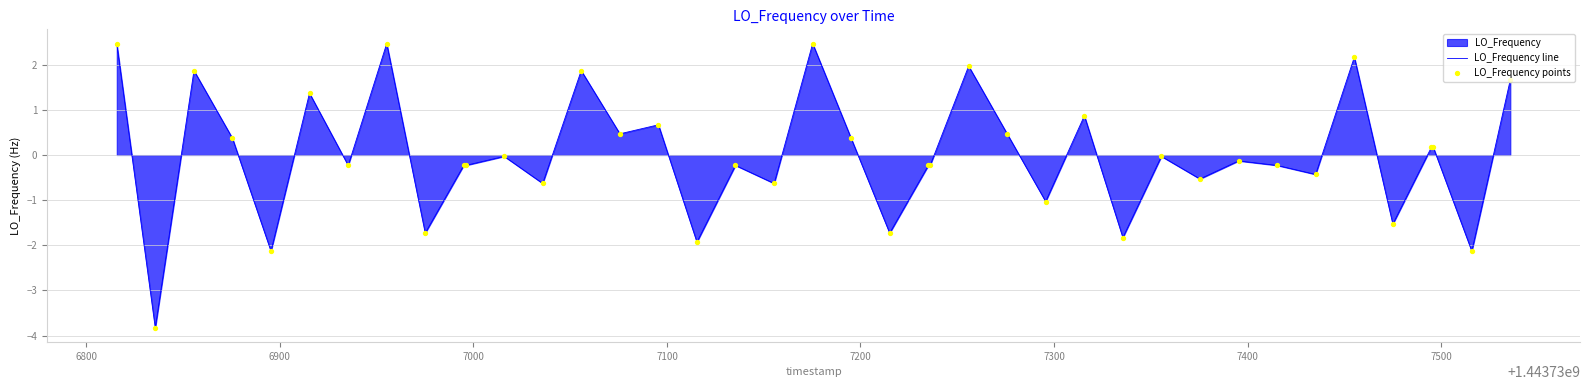

What is the minimum value shown in the chart?

-3.8